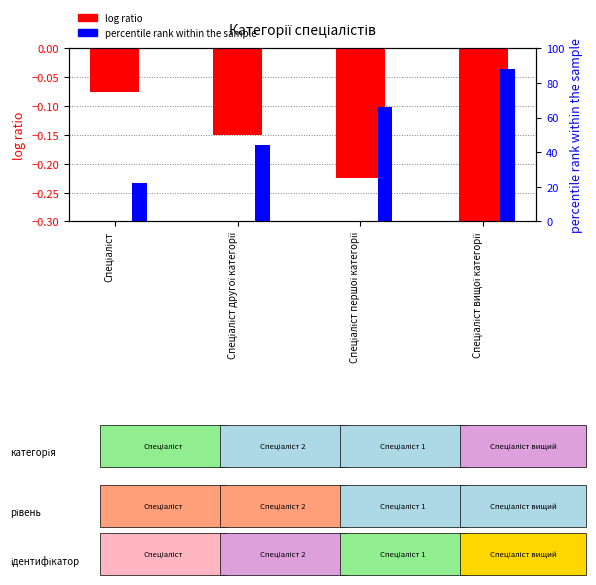

At which category does the chart reach its peak across all series?

Спеціаліст вищої категорії